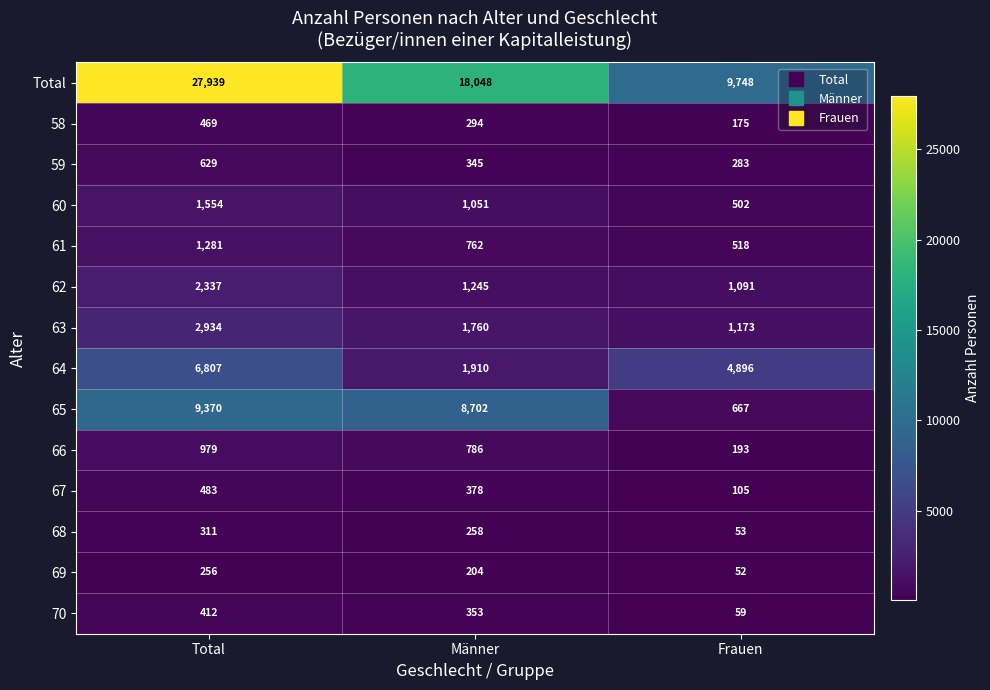

What is the minimum value shown in the chart?

52